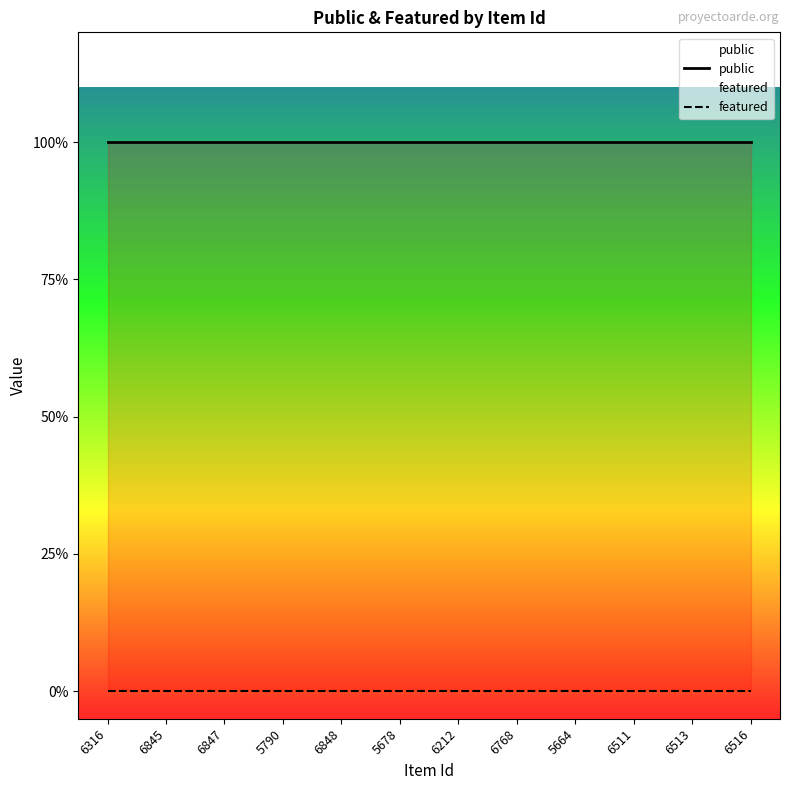

True or false: public and featured cross at least once.

False